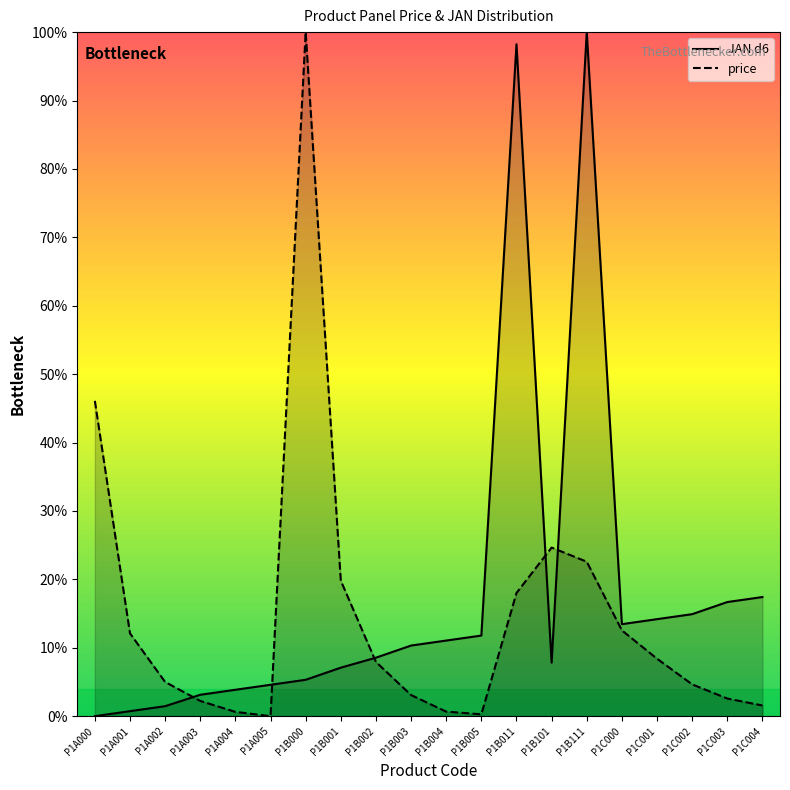

Reading left to right, transcribe all the data shown in this chart.

JAN d6: P1A000=0.0	P1A001=0.0	P1A002=0.0	P1A003=0.0	P1A004=0.0	P1A005=0.0	P1B000=0.1	P1B001=0.1	P1B002=0.1	P1B003=0.1	P1B004=0.1	P1B005=0.1	P1B011=1.0	P1B101=0.1	P1B111=1.0	P1C000=0.1	P1C001=0.1	P1C002=0.1	P1C003=0.2	P1C004=0.2
price: P1A000=0.5	P1A001=0.1	P1A002=0.1	P1A003=0.0	P1A004=0.0	P1A005=0.0	P1B000=1.0	P1B001=0.2	P1B002=0.1	P1B003=0.0	P1B004=0.0	P1B005=0.0	P1B011=0.2	P1B101=0.2	P1B111=0.2	P1C000=0.1	P1C001=0.1	P1C002=0.0	P1C003=0.0	P1C004=0.0